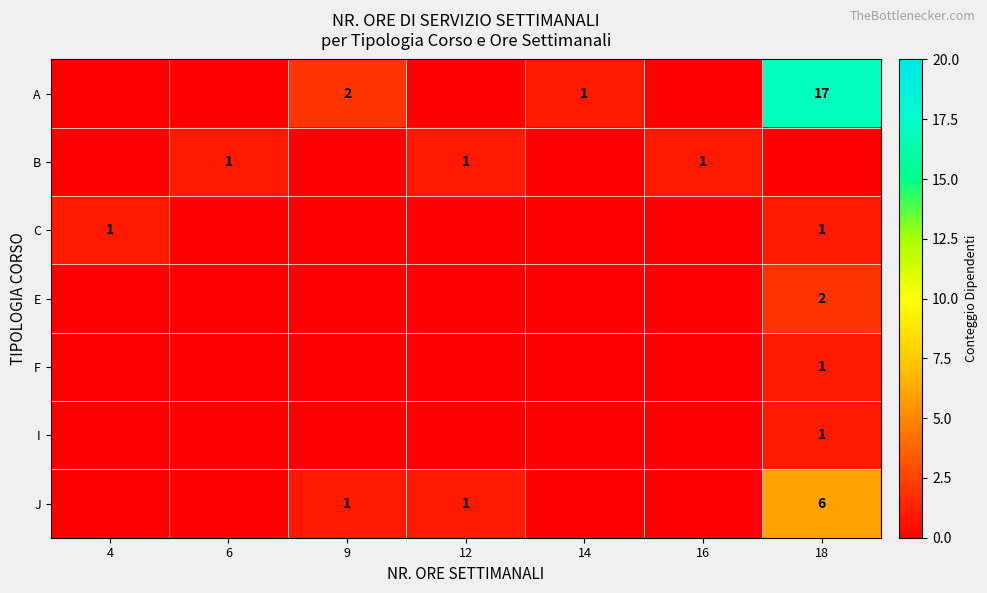

Which series changed the most between 6 and 12?

row_6